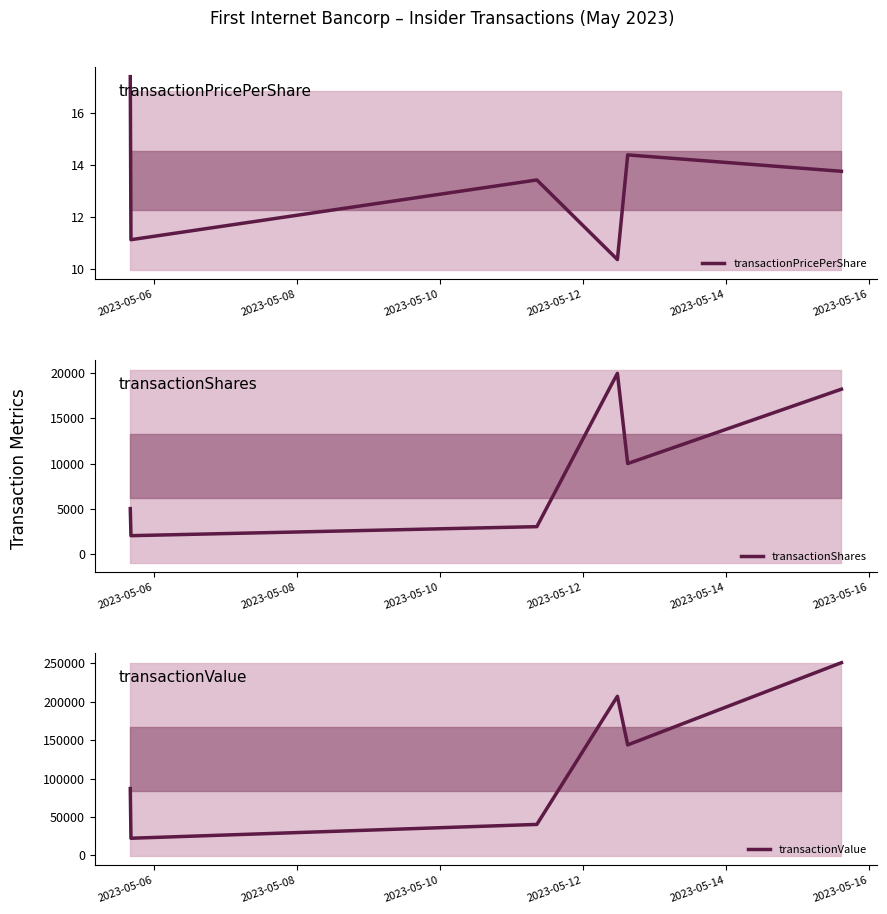

Reading left to right, what are all the values shown in this chart?

transactionPricePerShare: 17.4	11.1	13.4	10.4	14.4	13.8
transactionShares: 5000.0	2000.0	3000.0	20000.0	10000.0	18247.0
transactionValue: 86990.0	22240.0	40260.0	207100.0	143850.0	250971.0